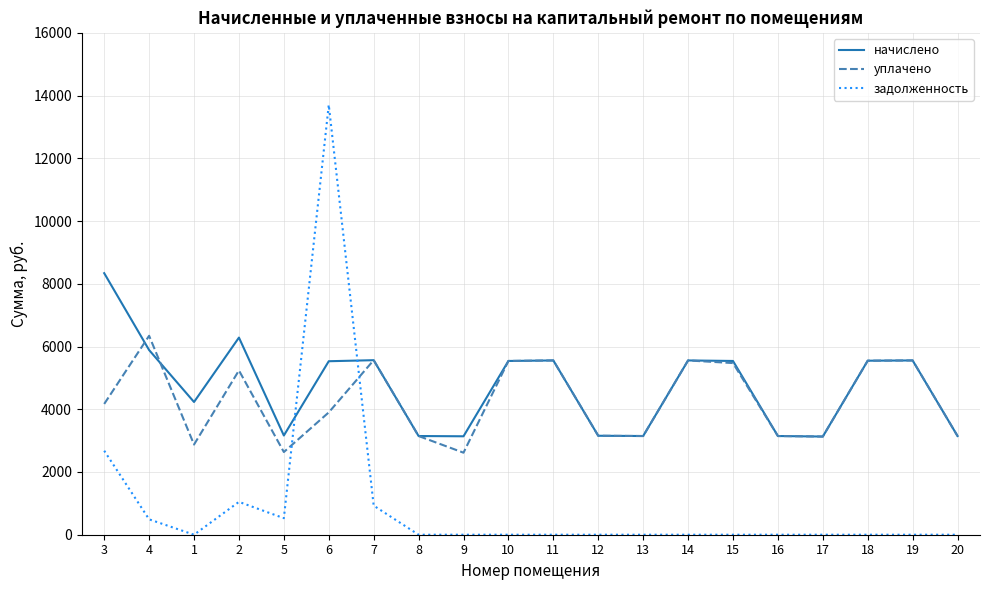

Where is the first local maximum for задолженность?

2